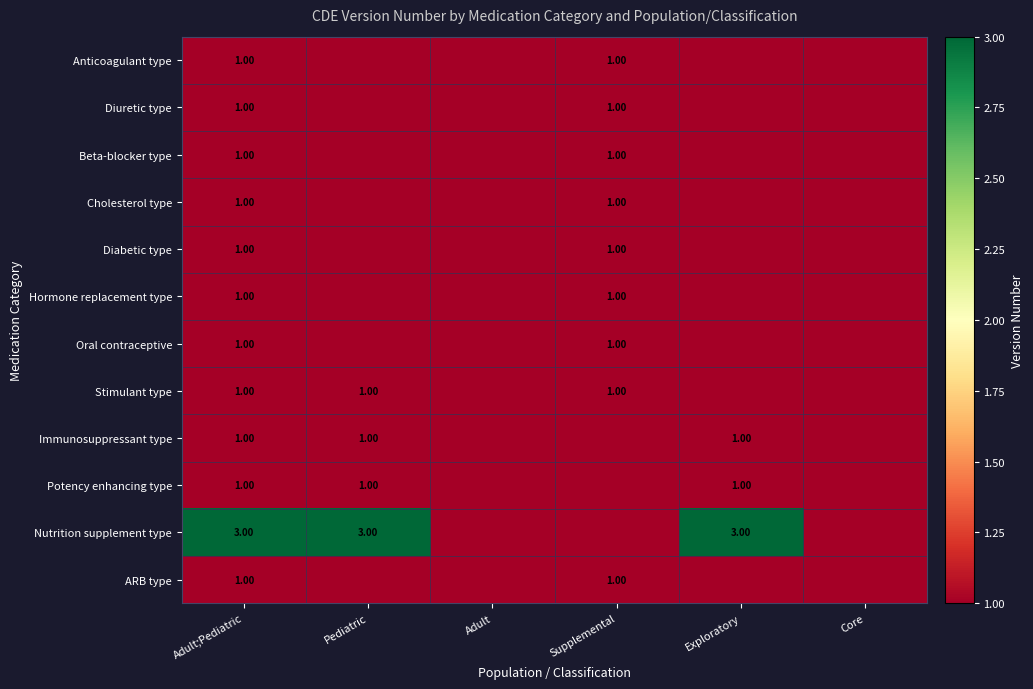

Which category has the highest value across all series?

Adult;Pediatric